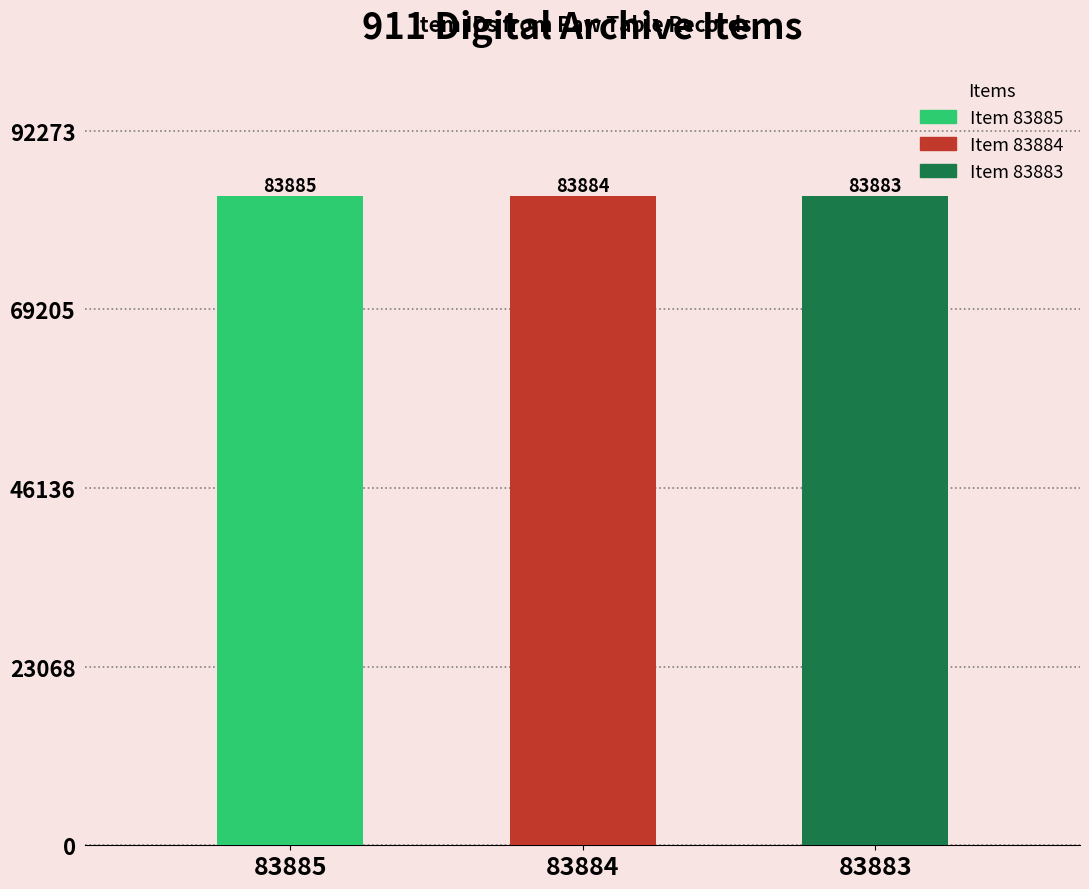

List the labels in order of value, largest first.

83885, 83884, 83883